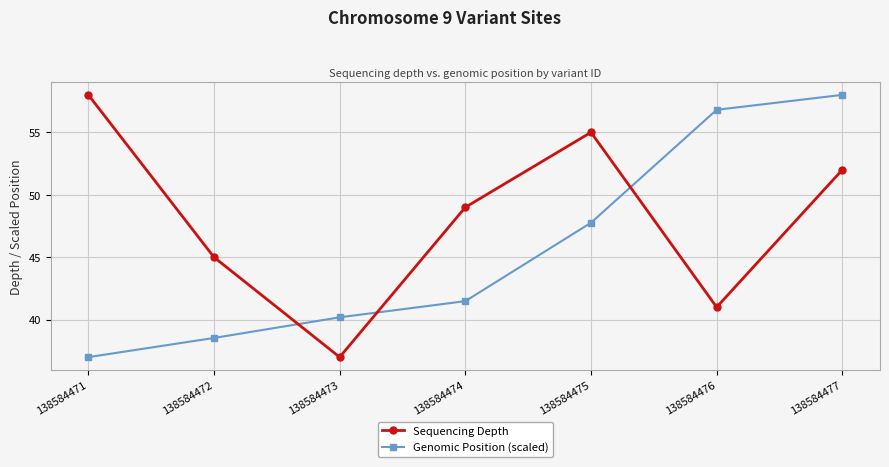

Rank the series by their average value, from lowest to highest.

Genomic Position (scaled), Sequencing Depth